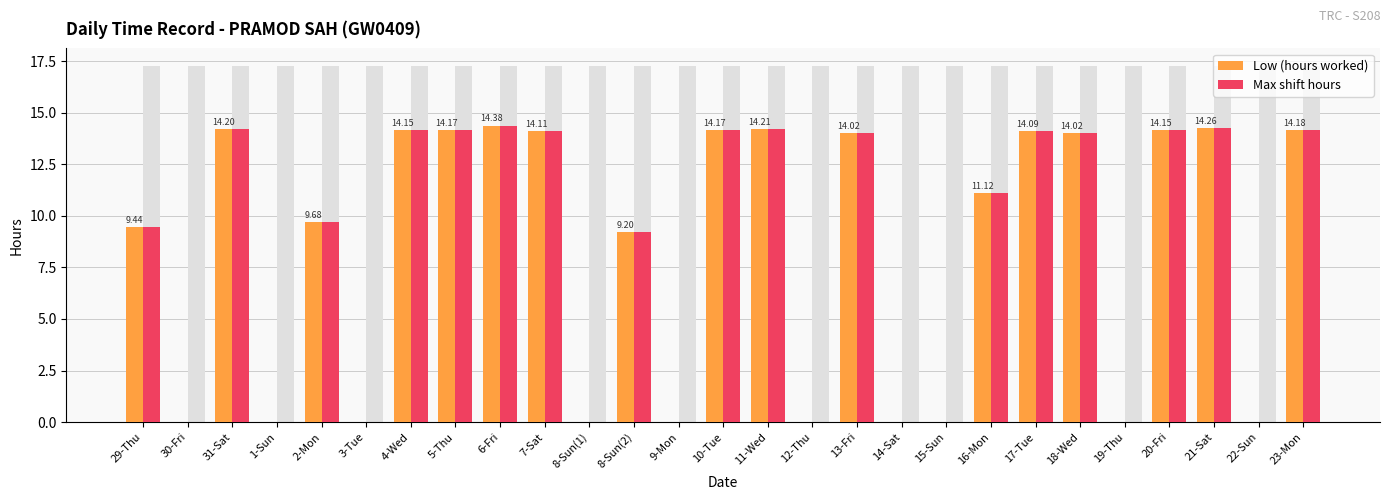

How many data points in Max shift hours are less than 11?

13